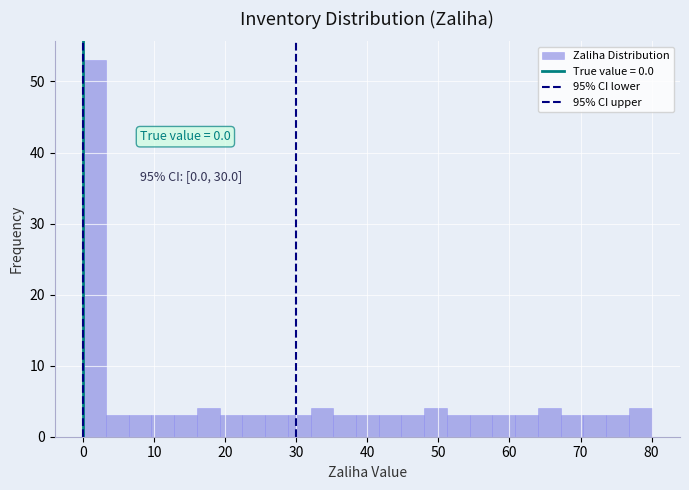

Read against the x-axis, roughly where is the centre of the tallest bar?

2